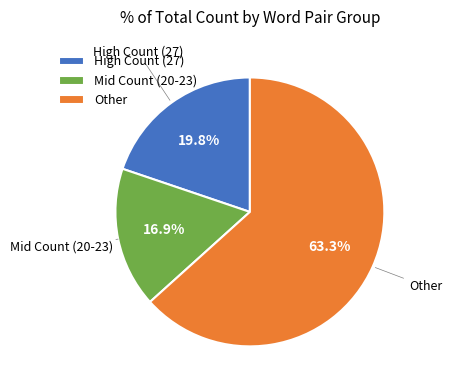

Do High Count (27) and Other together represent more than half of the pie?

Yes